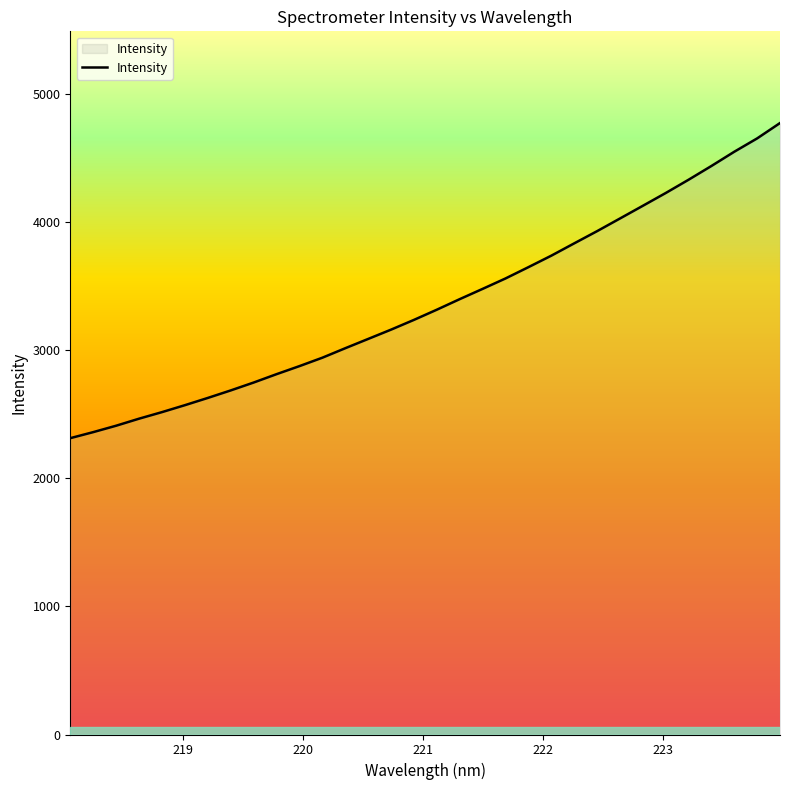

What is the difference between the maximum and minimum values?

2458.7